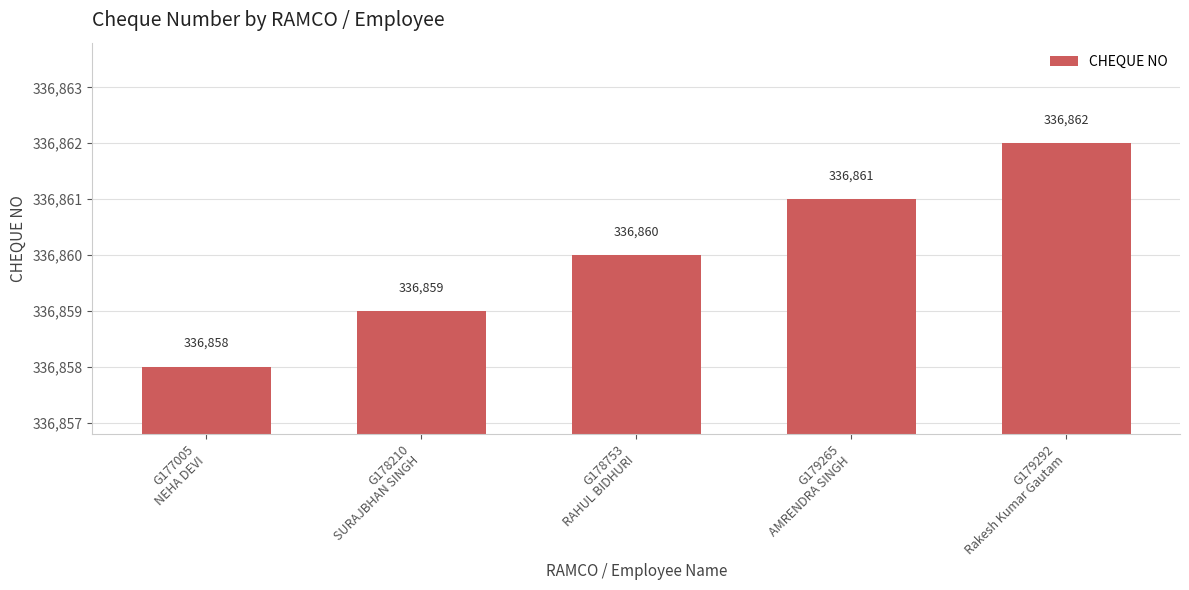

List the labels in order of value, smallest first.

G177005
NEHA DEVI, G178210
SURAJBHAN SINGH, G178753
RAHUL BIDHURI, G179265
AMRENDRA SINGH, G179292
Rakesh Kumar Gautam